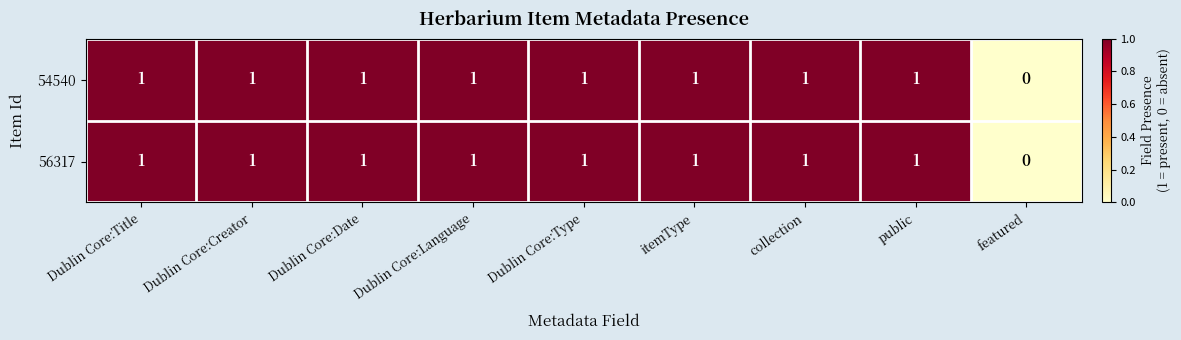

Reading left to right, what are all the values shown in this chart?

54540: Dublin Core:Title=1	Dublin Core:Creator=1	Dublin Core:Date=1	Dublin Core:Language=1	Dublin Core:Type=1	itemType=1	collection=1	public=1	featured=0
56317: Dublin Core:Title=1	Dublin Core:Creator=1	Dublin Core:Date=1	Dublin Core:Language=1	Dublin Core:Type=1	itemType=1	collection=1	public=1	featured=0